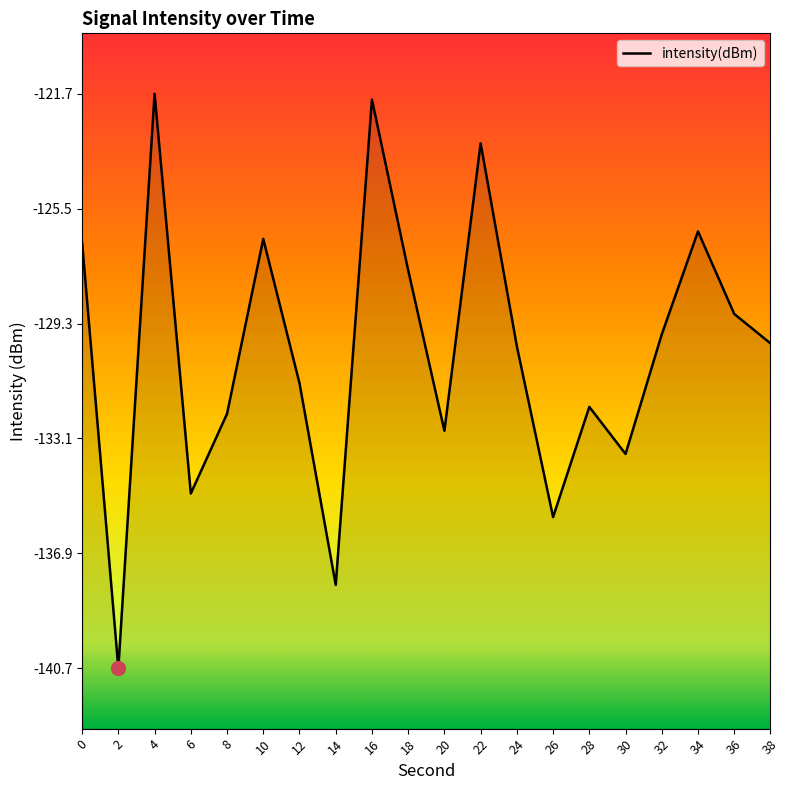

What is the smallest value displayed?

-140.7